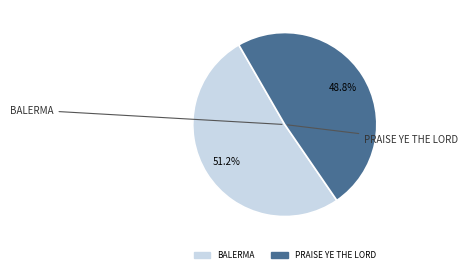

The BALERMA slice represents 51% of the pie. True or false?

True